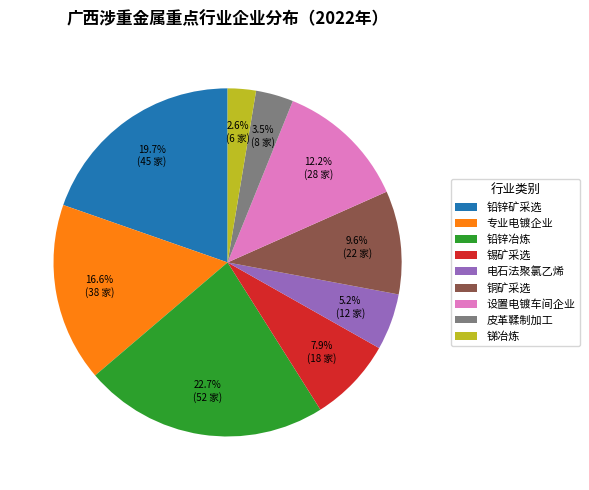

How many segments does this pie chart have?

9